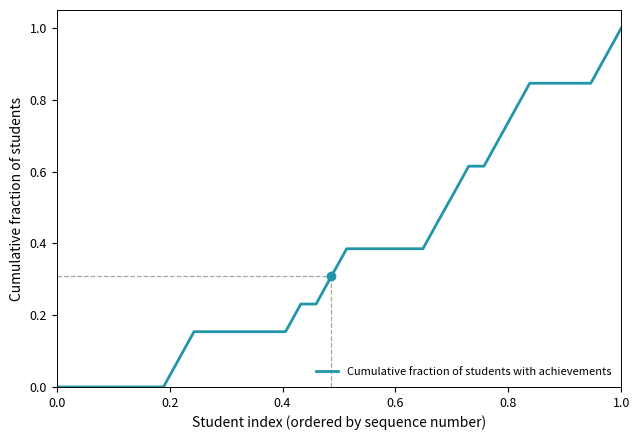

What is the difference between the maximum and minimum values?

1.0